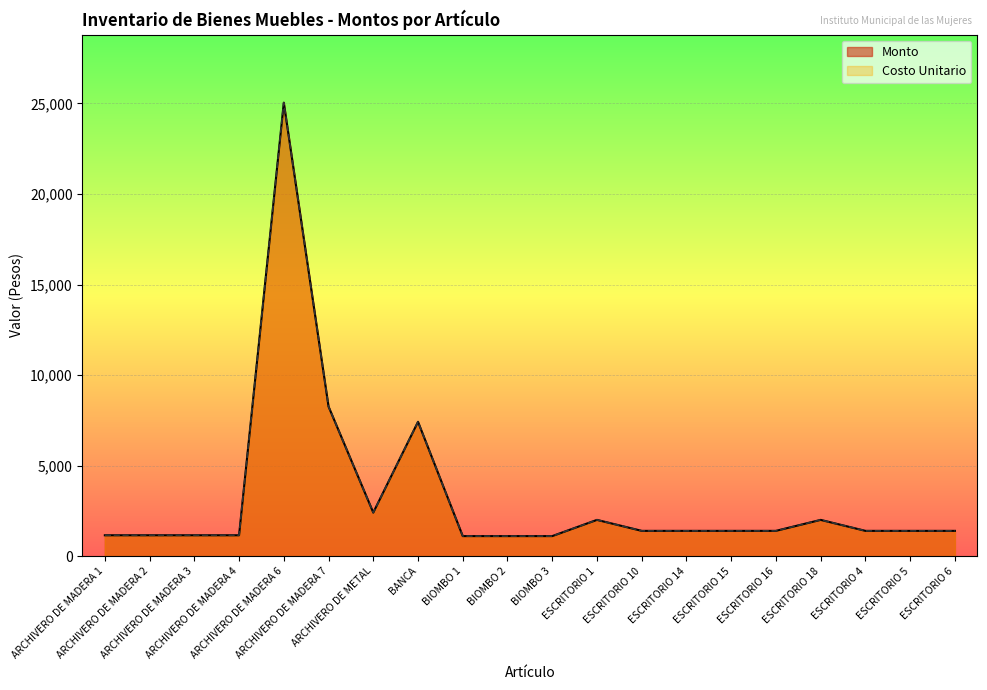

Which category has the lowest value across all series?

BIOMBO 1